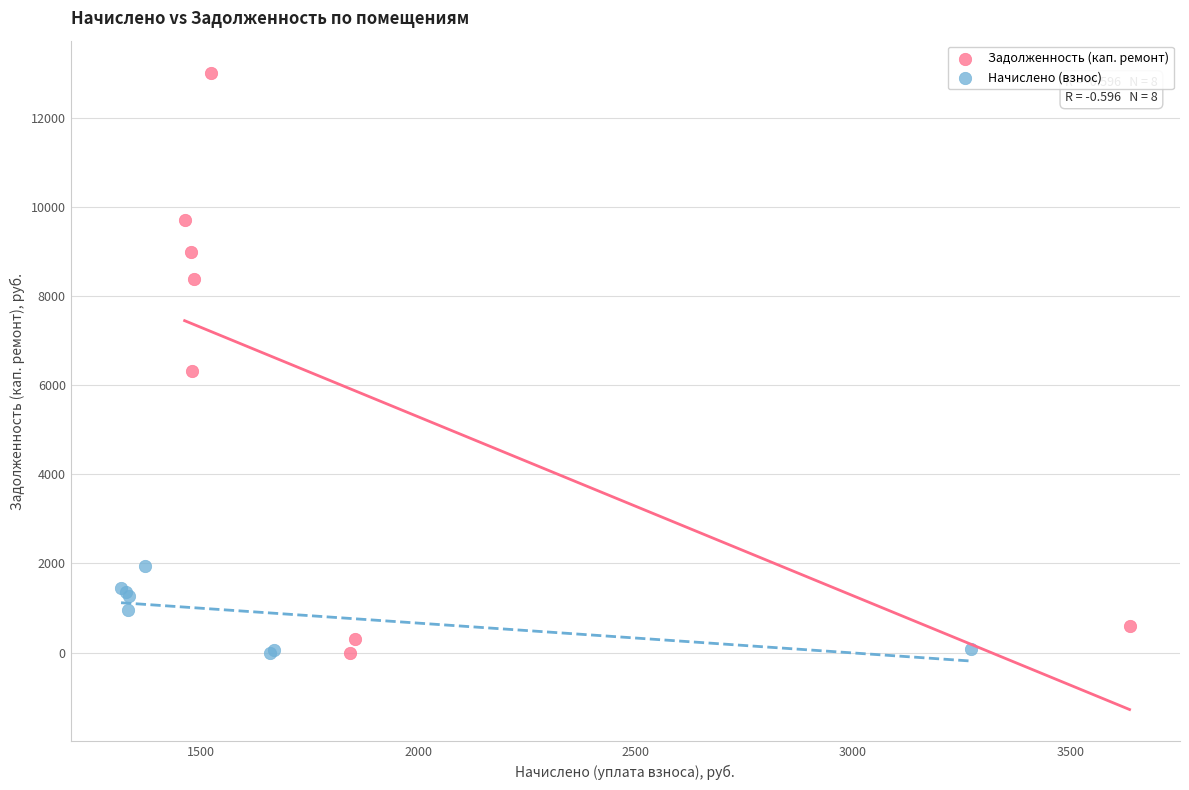

Which series reaches the maximum Y coordinate?

Задолженность (кап. ремонт)